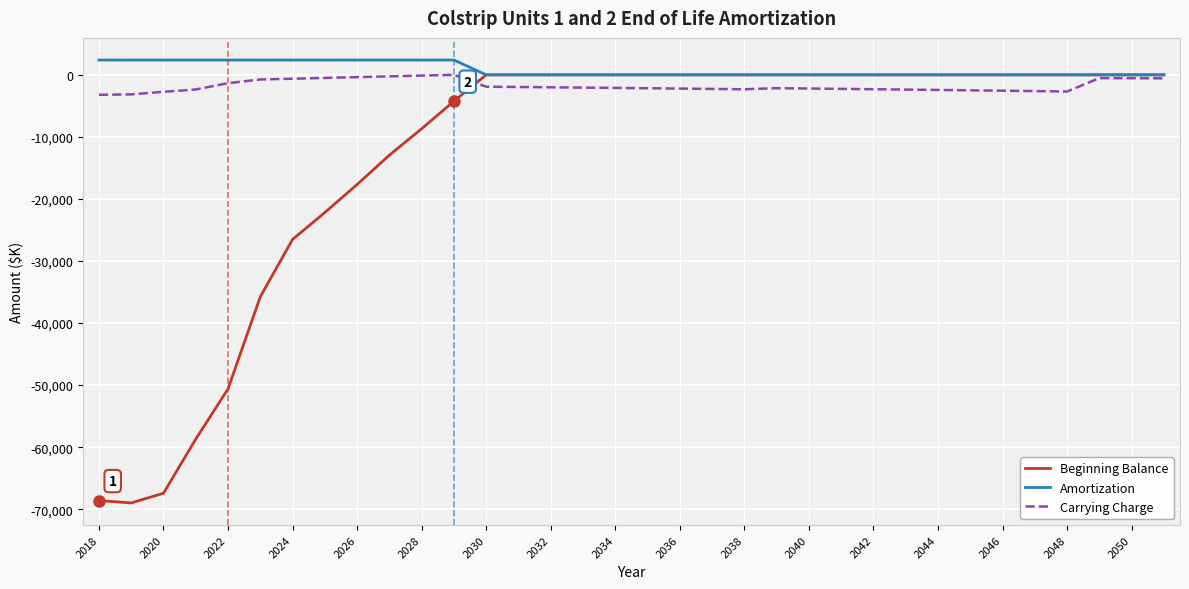

What is the lowest value of the Carrying Charge series?

-3216.0